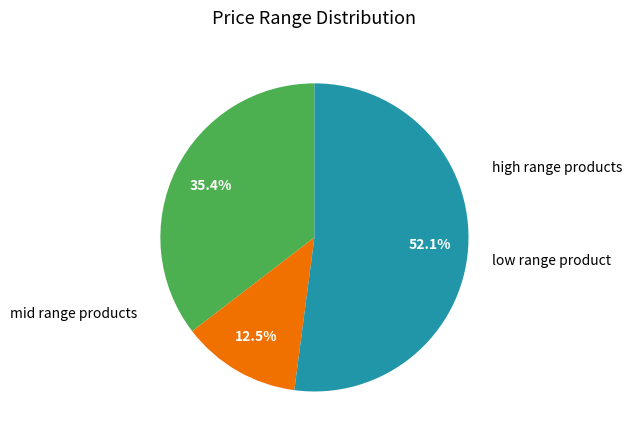

Does any single category account for the majority?

Yes